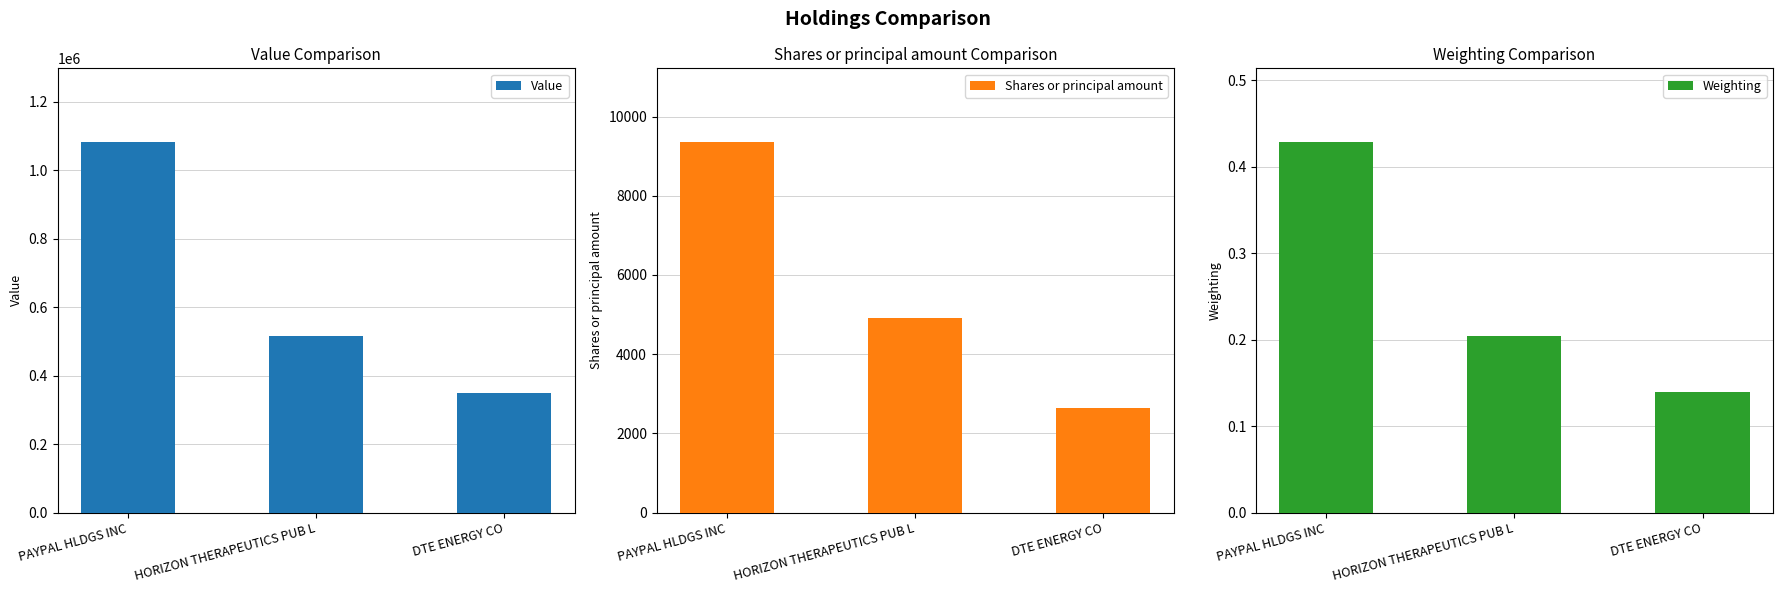

Which series has the largest total across all categories?

Value